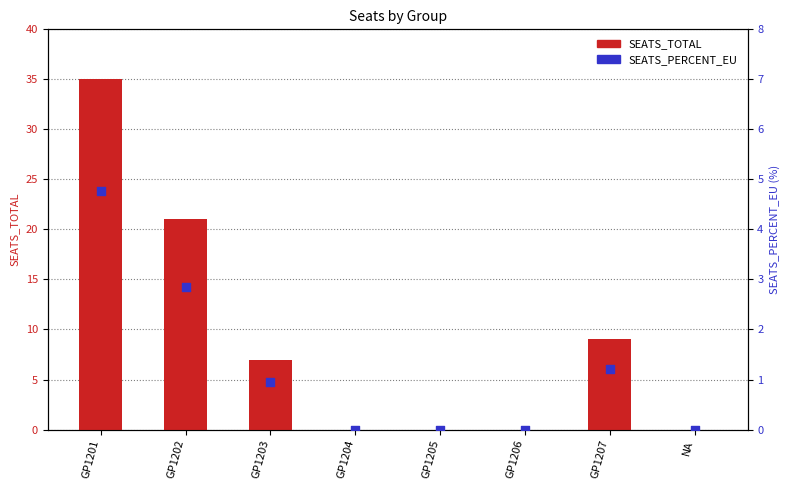

Is the value of SEATS_PERCENT_EU at NA greater than the value of SEATS_TOTAL at GP1203?

No